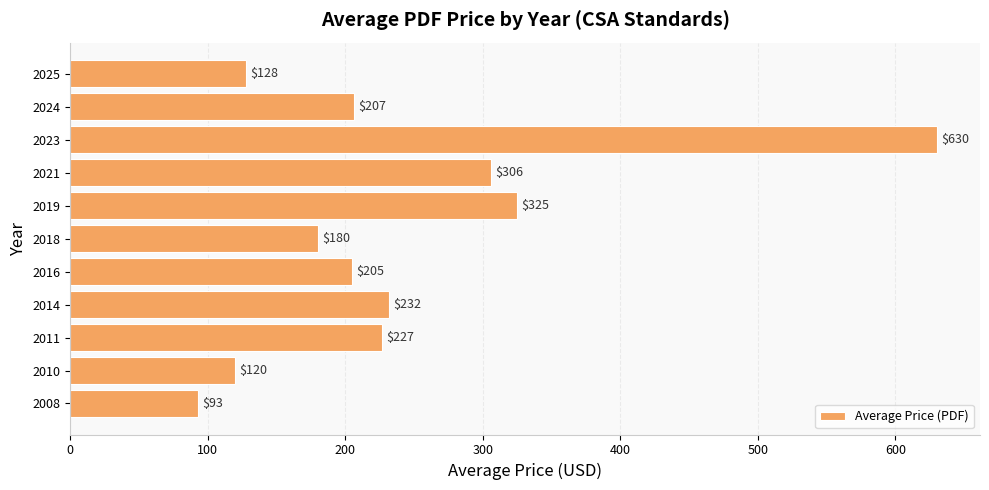

Which has a higher value, 2014 or 2008?

2014